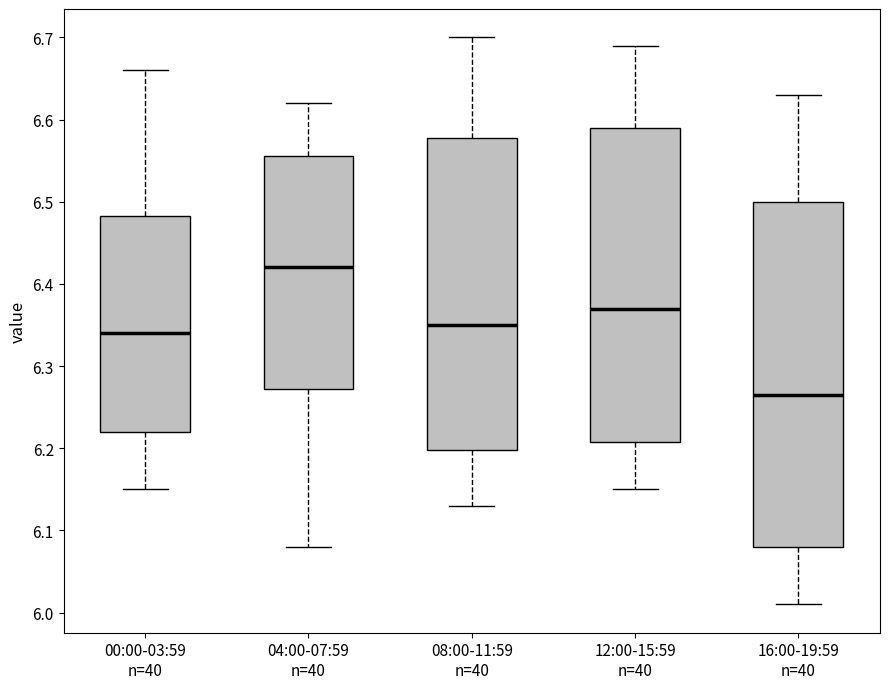

Reading left to right, read every box against the y-axis: the position of its median line, the range the box covers, and the ends of its whiskers. The values are not printed on the chart, so give them approximately, as read against the axis.

00:00-03:59 n=40: median 6.34, box 6.22 to 6.48, whiskers 6.15 to 6.66
04:00-07:59 n=40: median 6.42, box 6.27 to 6.56, whiskers 6.08 to 6.62
08:00-11:59 n=40: median 6.35, box 6.20 to 6.58, whiskers 6.13 to 6.70
12:00-15:59 n=40: median 6.37, box 6.21 to 6.59, whiskers 6.15 to 6.69
16:00-19:59 n=40: median 6.27, box 6.08 to 6.50, whiskers 6.01 to 6.63